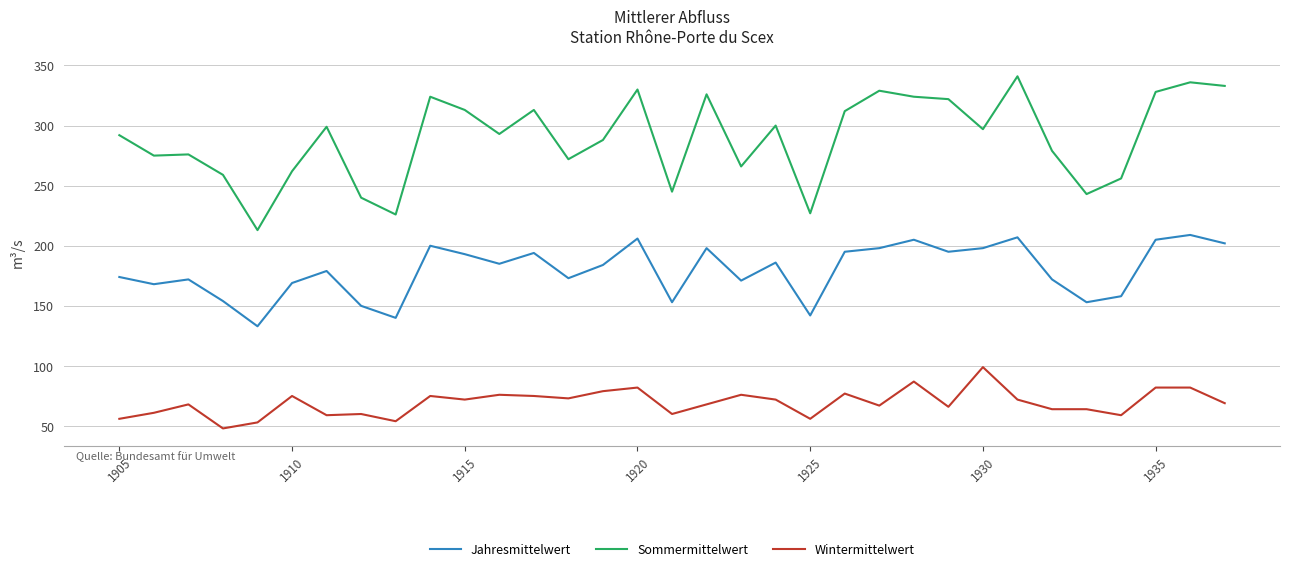

What is the sum of all Sommermittelwert values?

9539